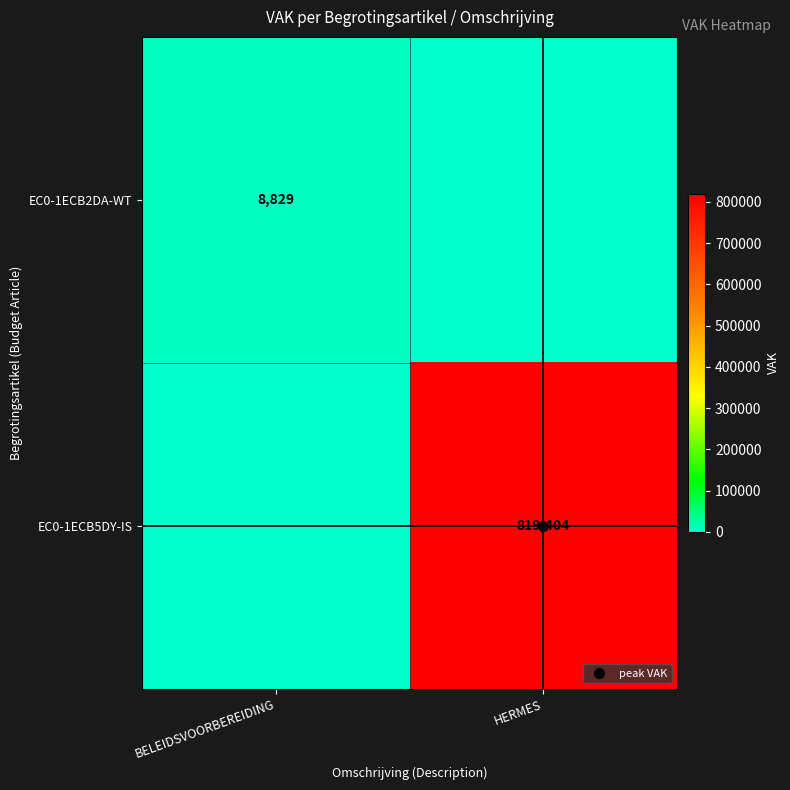

At which category is the sum across all series the highest?

HERMES